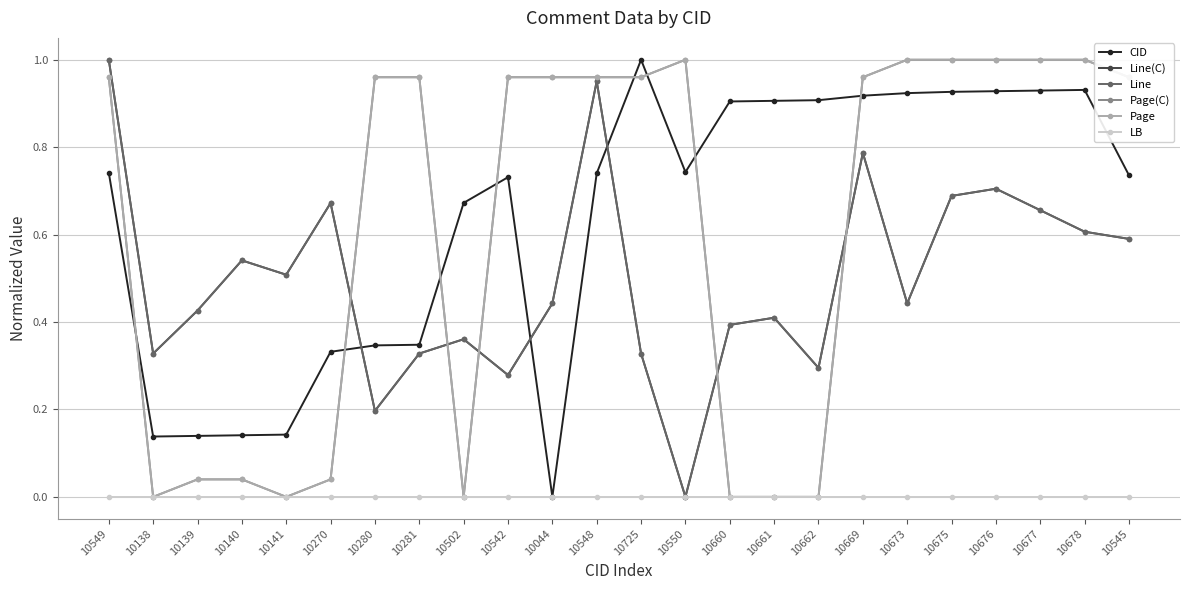

Rank the series at 10140 from highest to lowest value.

Line(C), Line, CID, Page(C), Page, LB